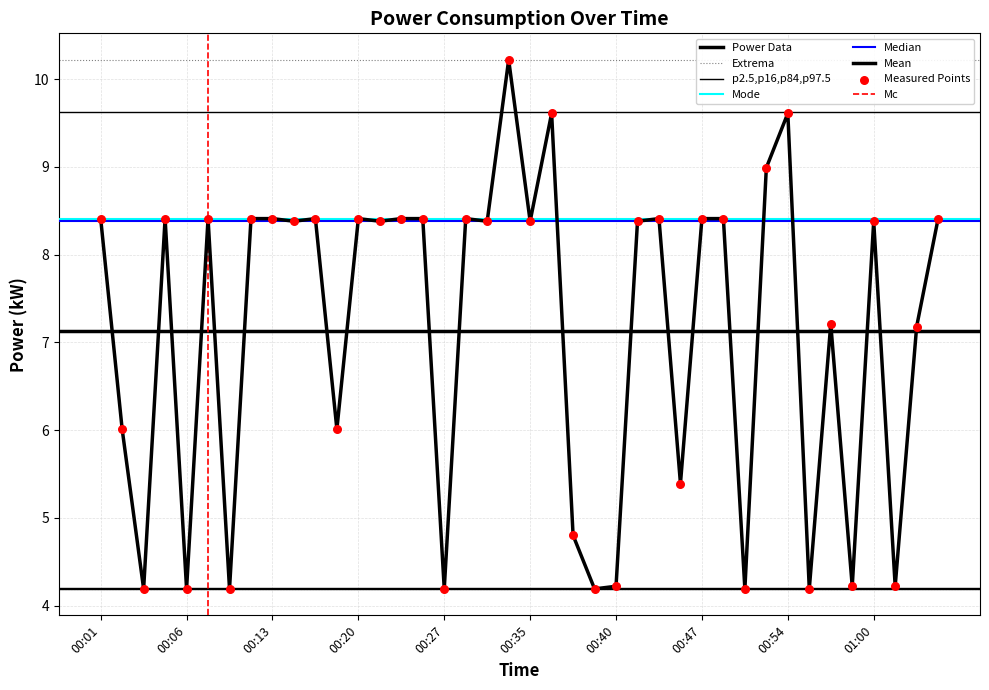

Approximately how many times larger is the value at 00:08 compared to 00:22?

1.0